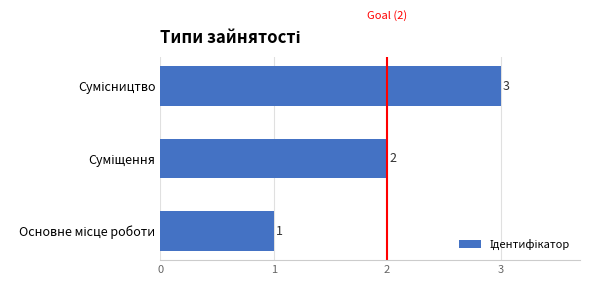

What is the greatest value displayed?

3